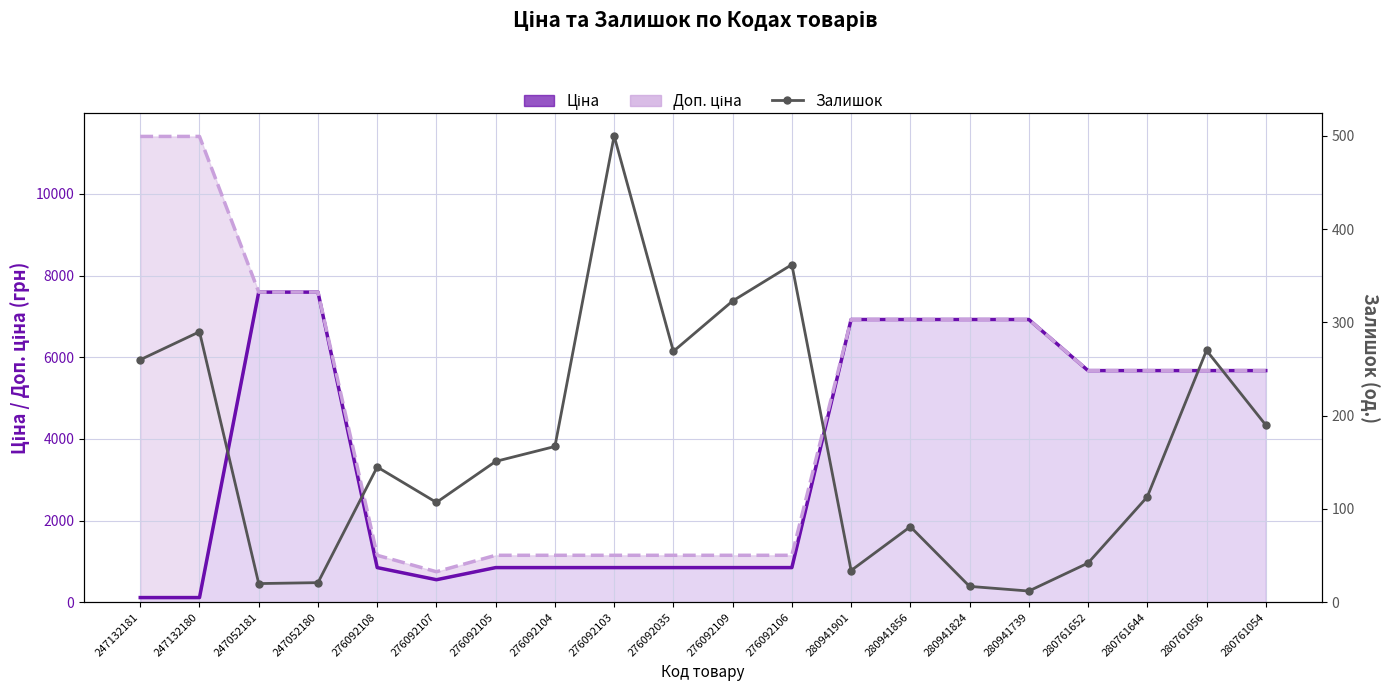

What is the value of the Залишок point at the 3rd from the left?

20.0